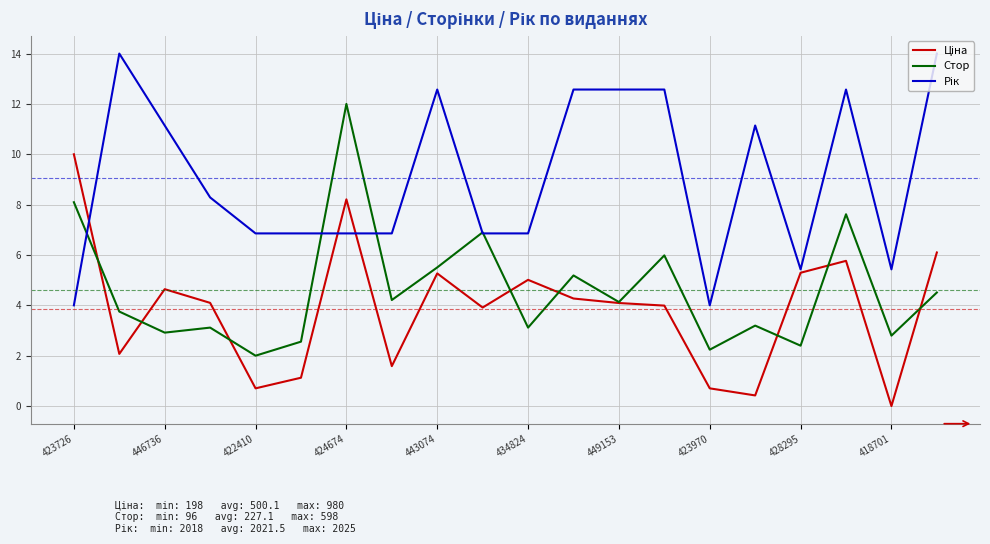

In Рік, how many points are higher than both neighbors (excluding endpoints)?

4